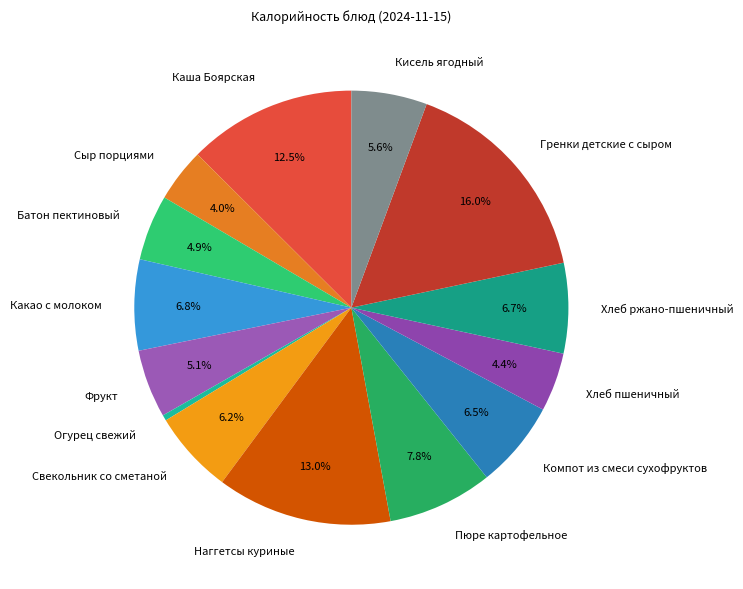

Which slice is the smallest?

Огурец свежий